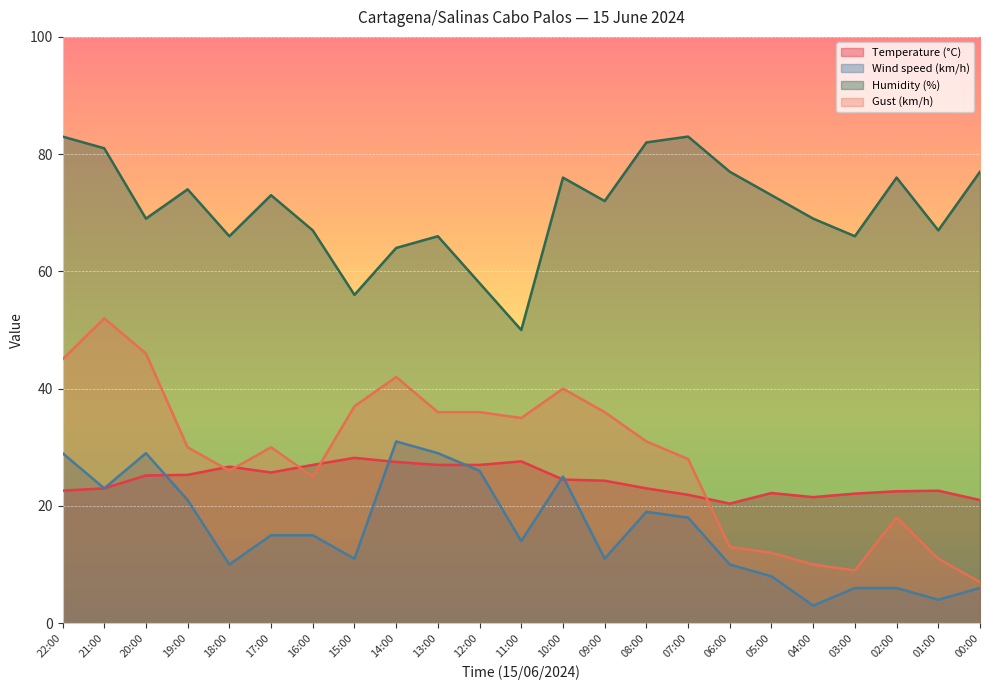

How many intersections are there between Temperature (°C) and Gust (km/h)?

5